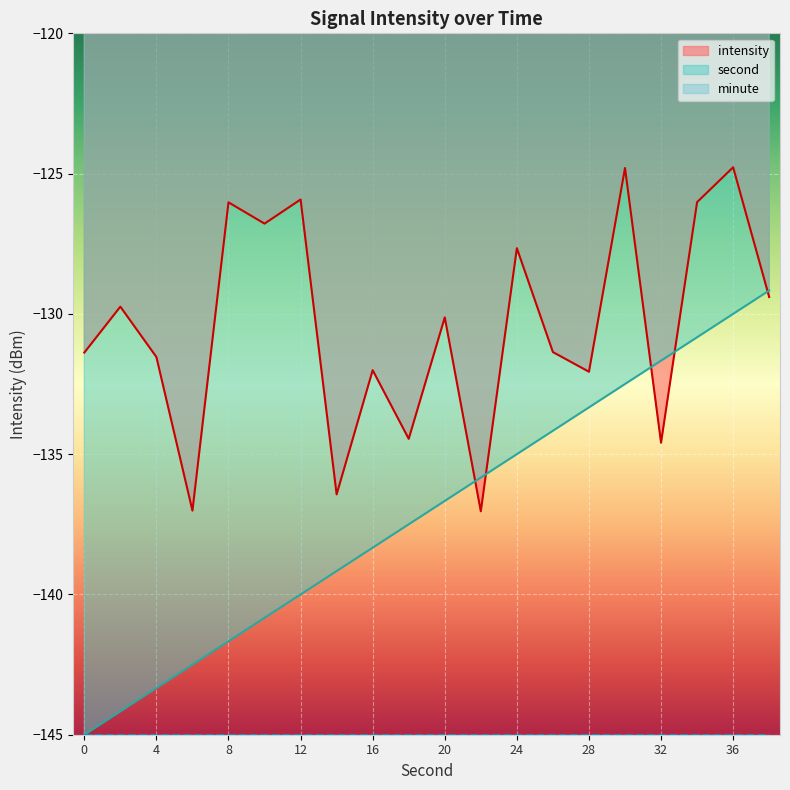

Between 12 and 28, which is larger?

28